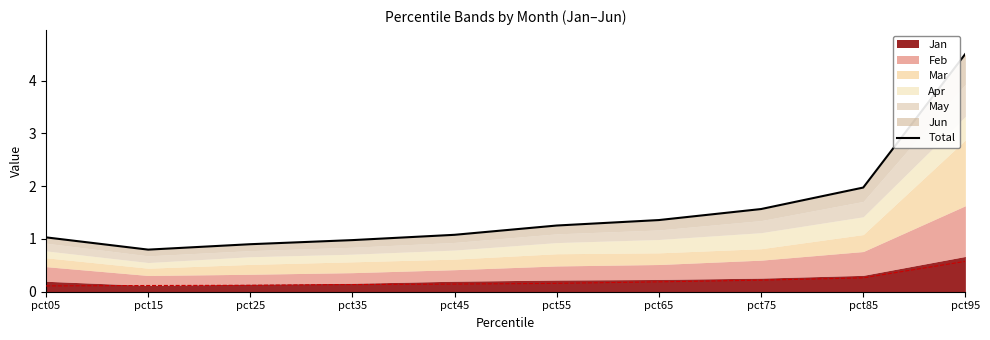

What is the difference between the maximum and minimum values?

3.7